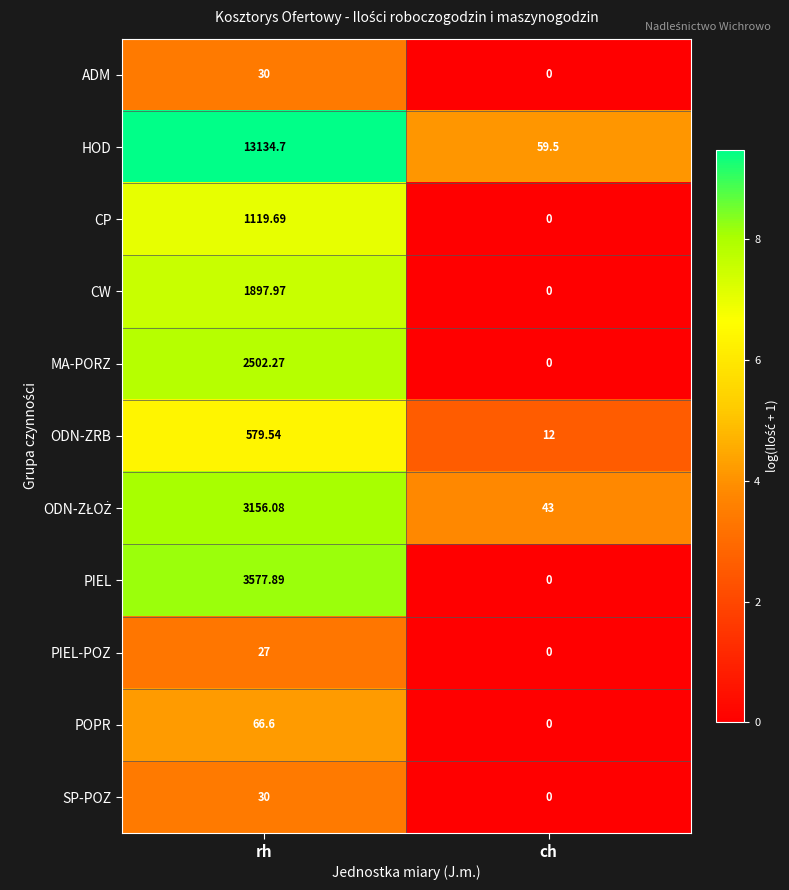

At which label is PIEL closest to 1788?

ch